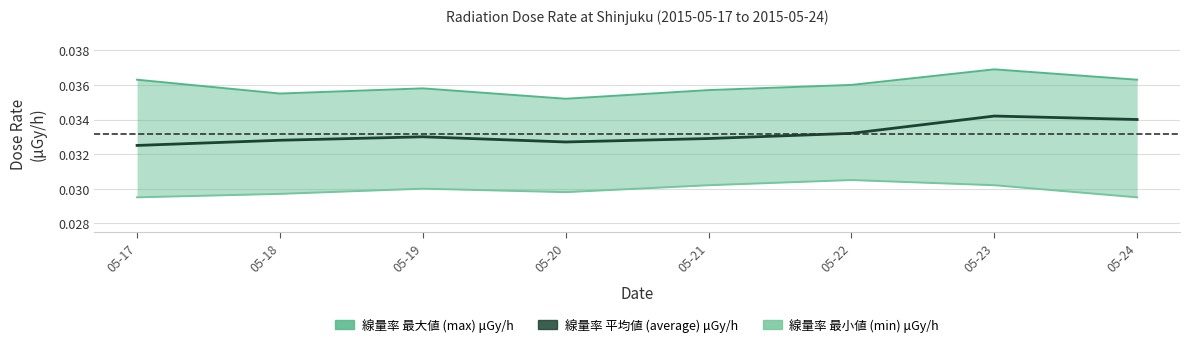

True or false: 線量率 平均値 (average) μGy/h and 線量率 最小値 (min) μGy/h intersect in this chart.

False